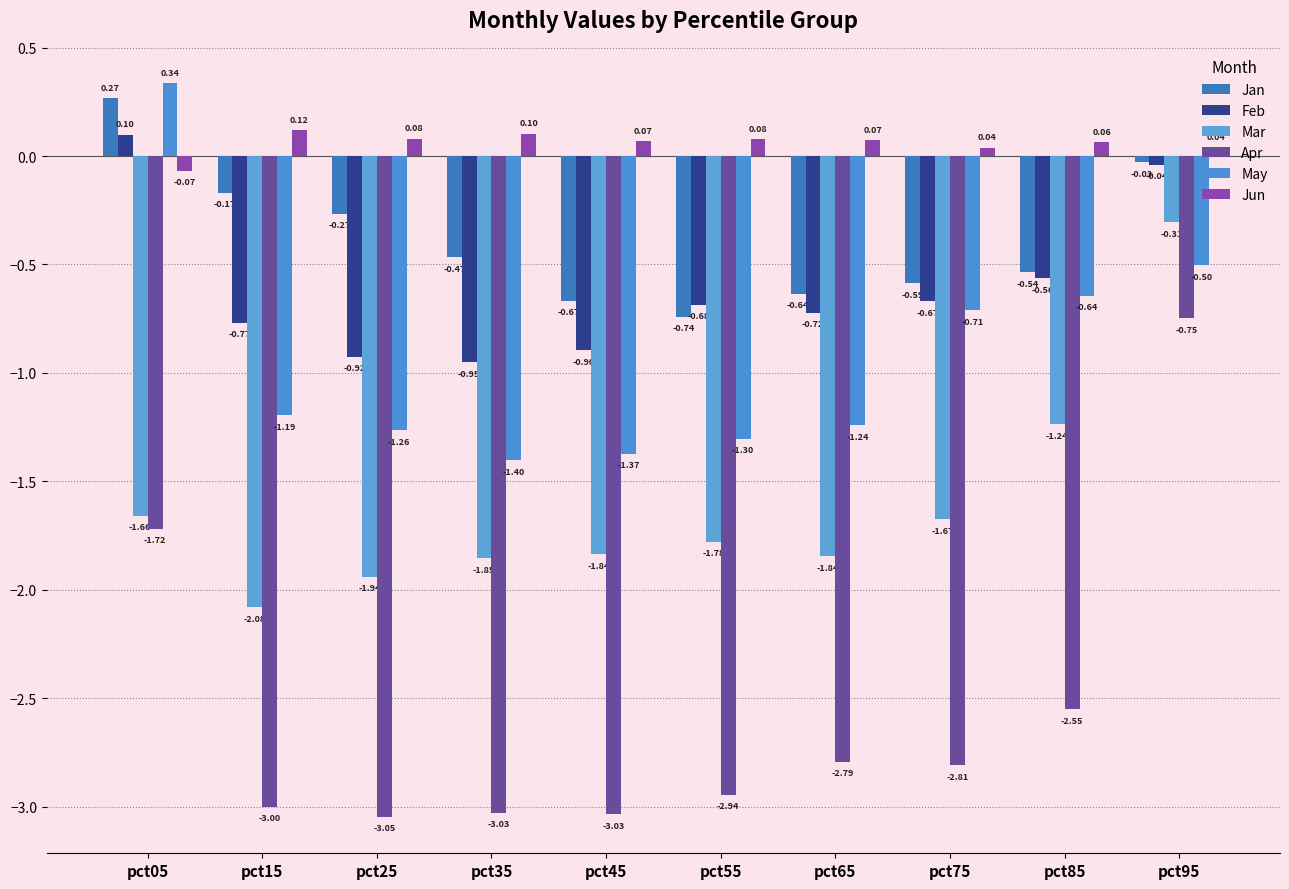

Which label corresponds to the largest value in the chart?

pct05